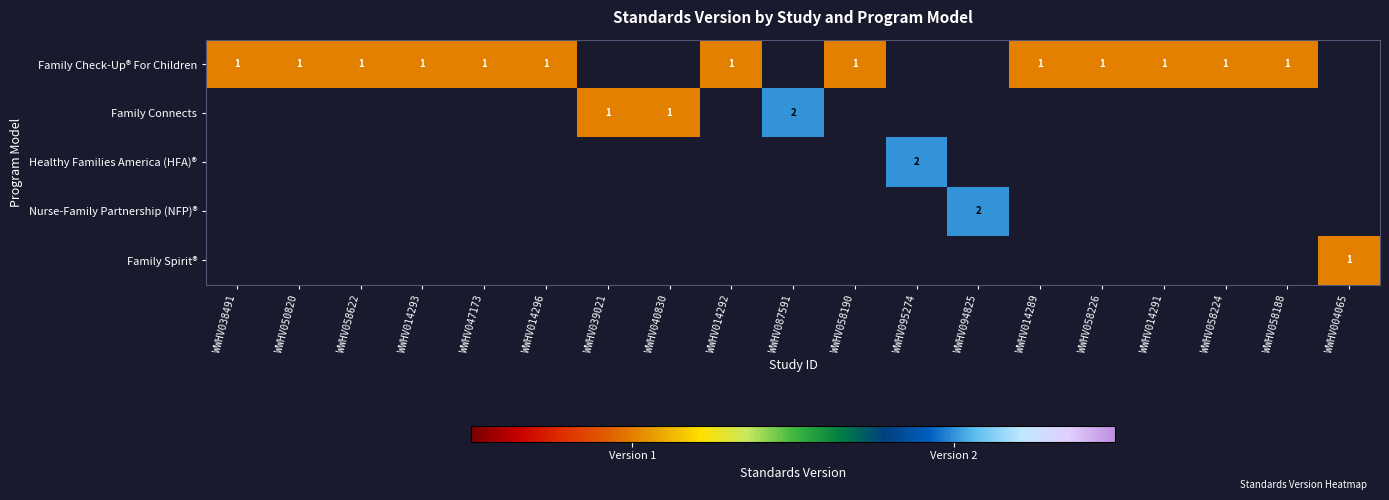

Is it true that Family Check-Up® For Children equals 1 at WWHV050820?

True